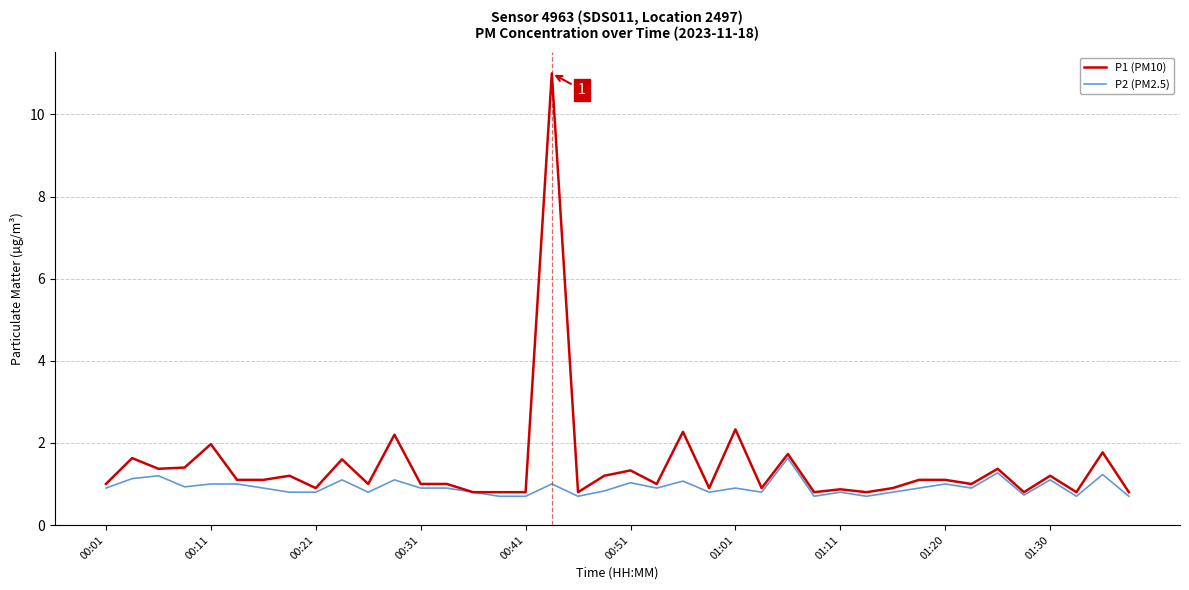

Rank the series by their maximum value, from highest to lowest.

P1 (PM10), P2 (PM2.5)